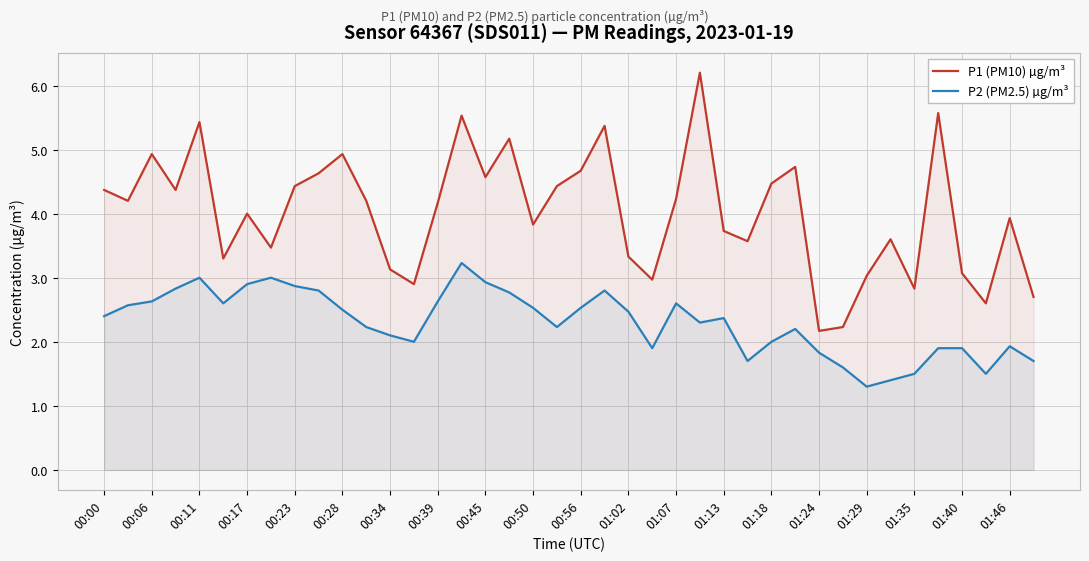

What is the minimum value shown in the chart?

1.3